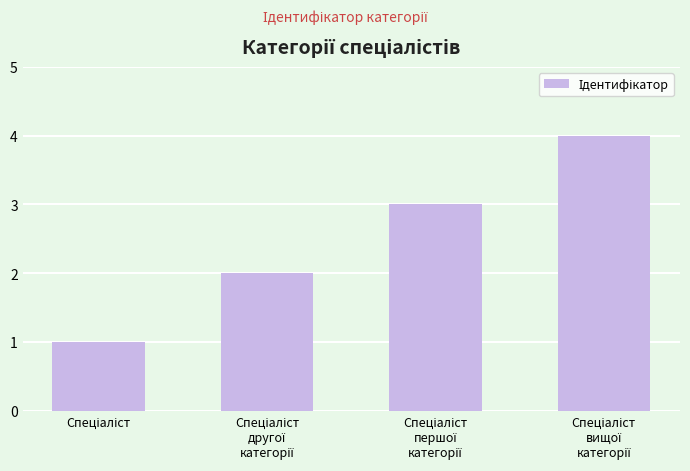

What is the difference between the maximum and minimum values?

3